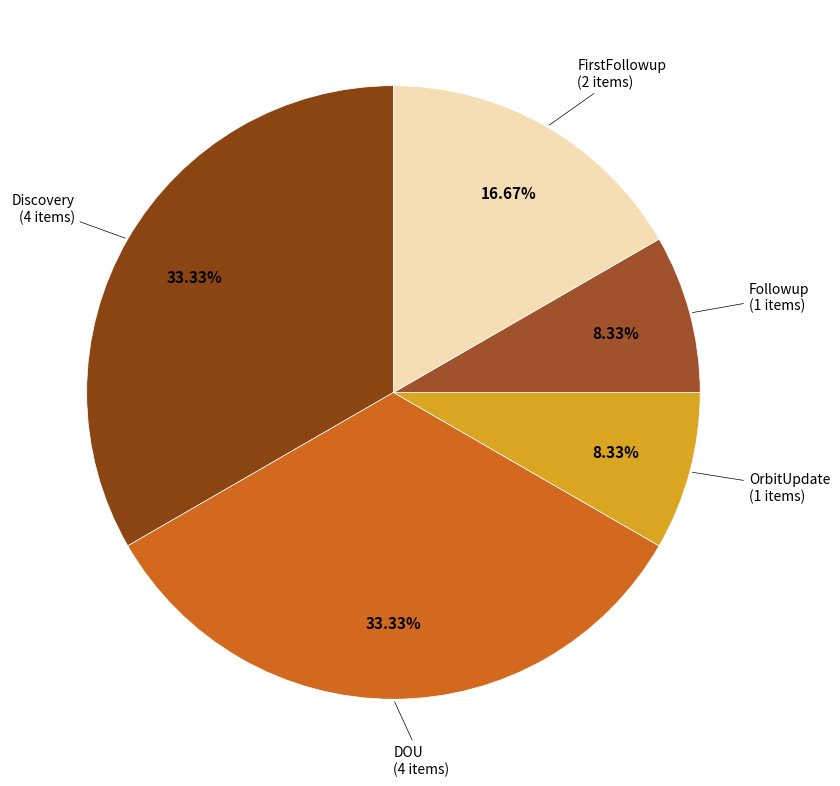

True or false: Followup accounts for 23% of the total.

False